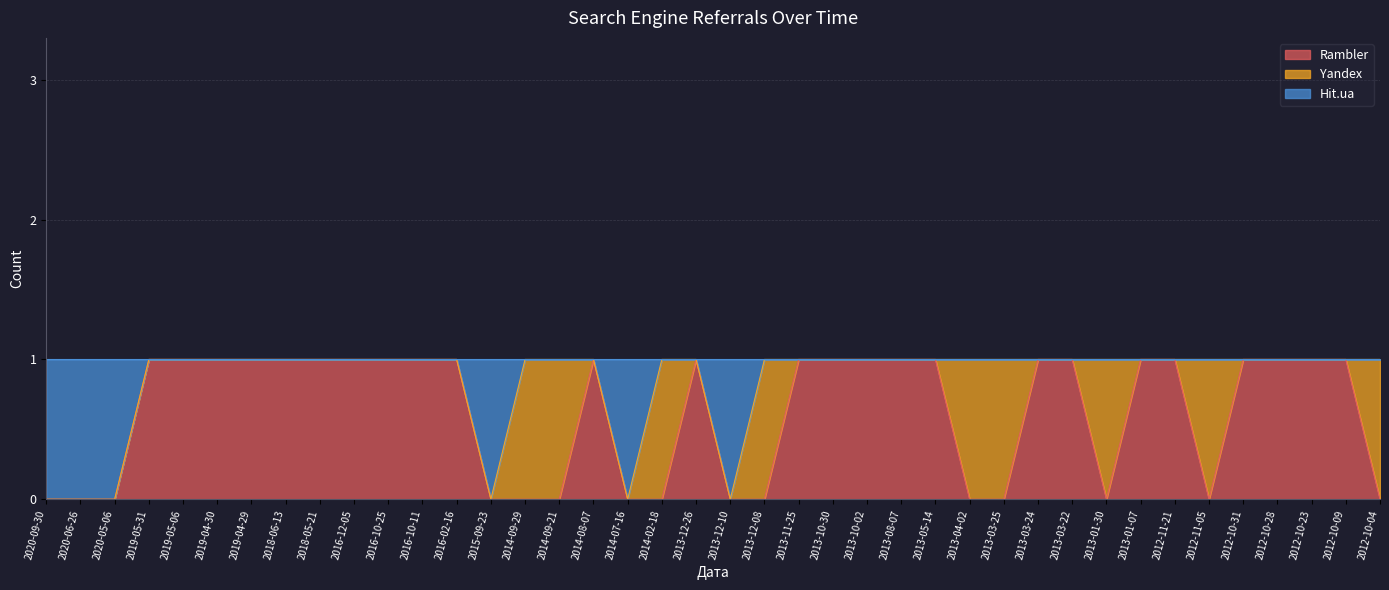

What is the difference between the maximum and second lowest values in the Hit.ua series?

1